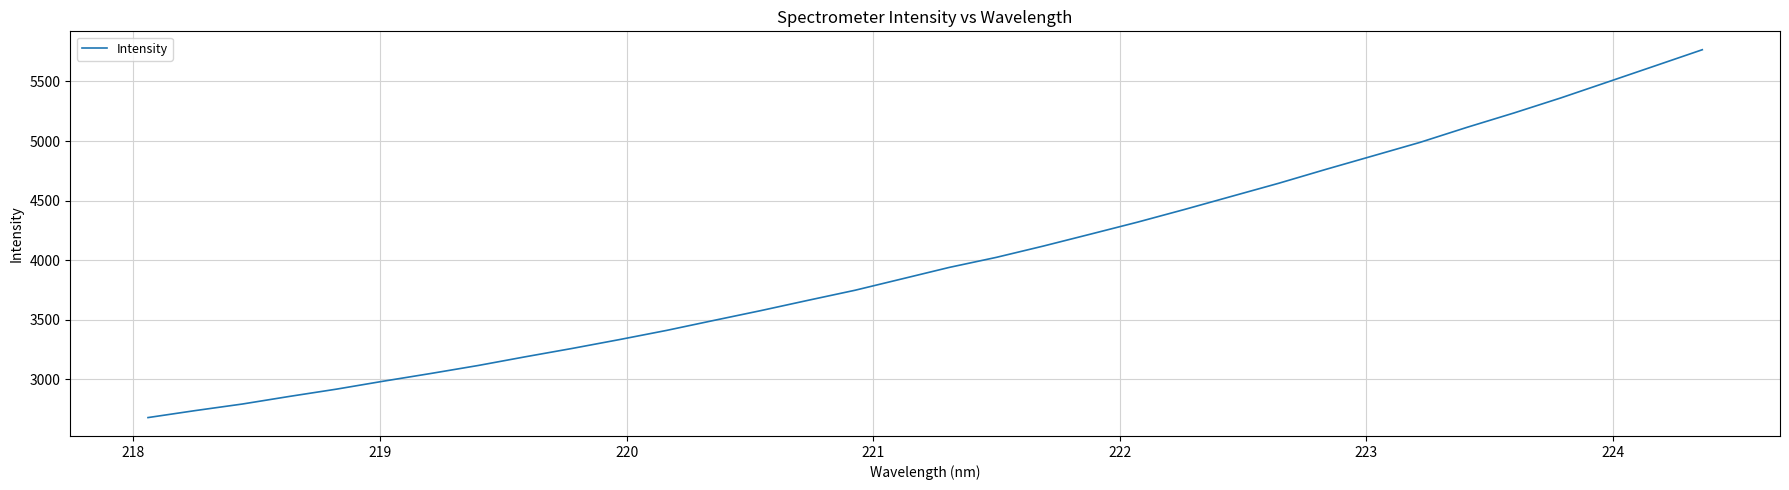

What is the minimum value shown in the chart?

2678.8